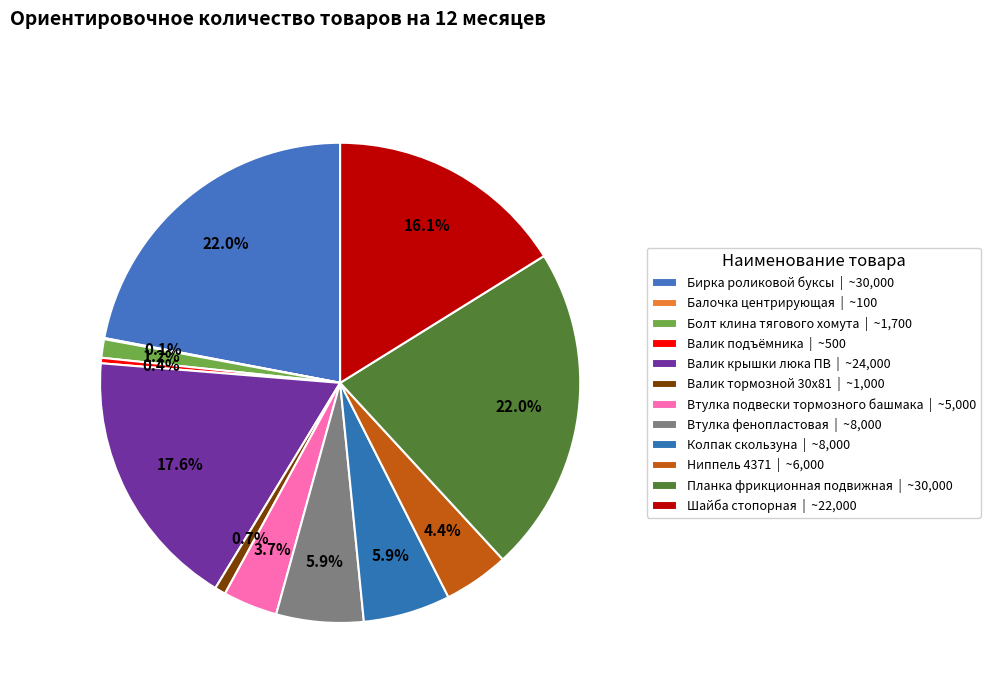

What is the largest slice in the pie chart?

Бирка роликовой буксы